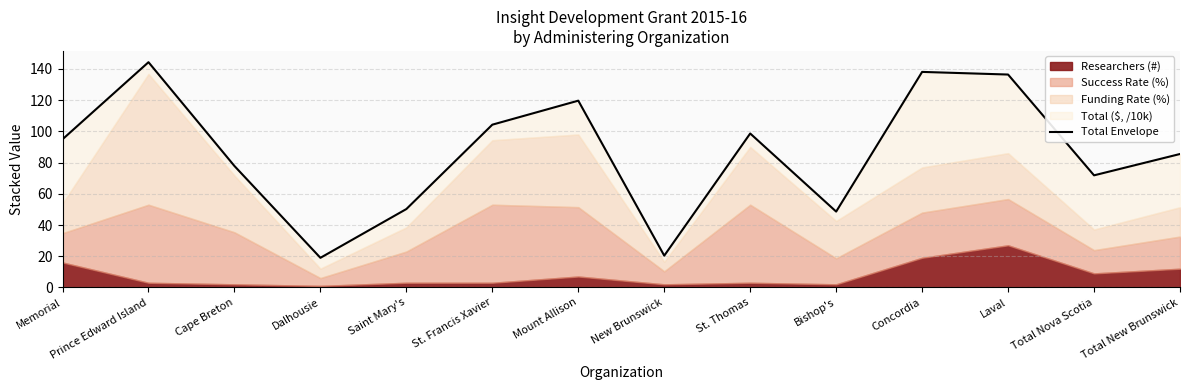

What is the change in value from Cape Breton to Dalhousie?

-58.8